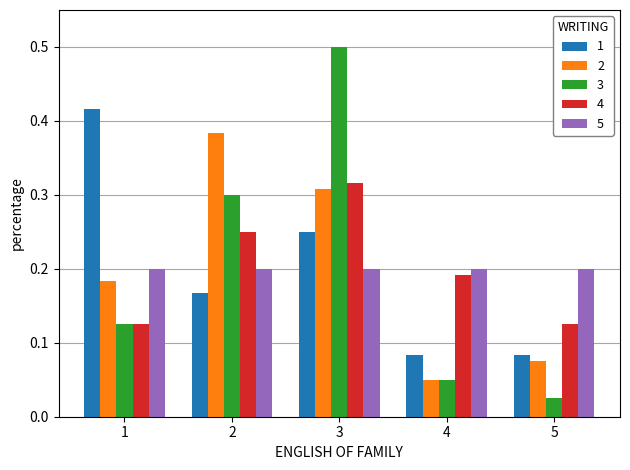

Does the chart contain any negative values?

No